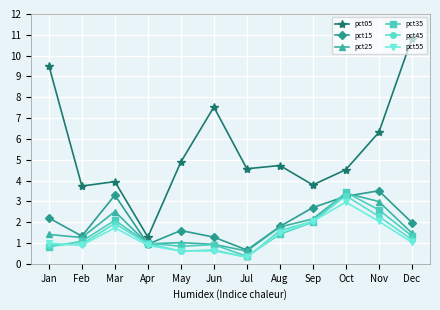

The pct45 series shows 0.3 at Jul. True or false?

True